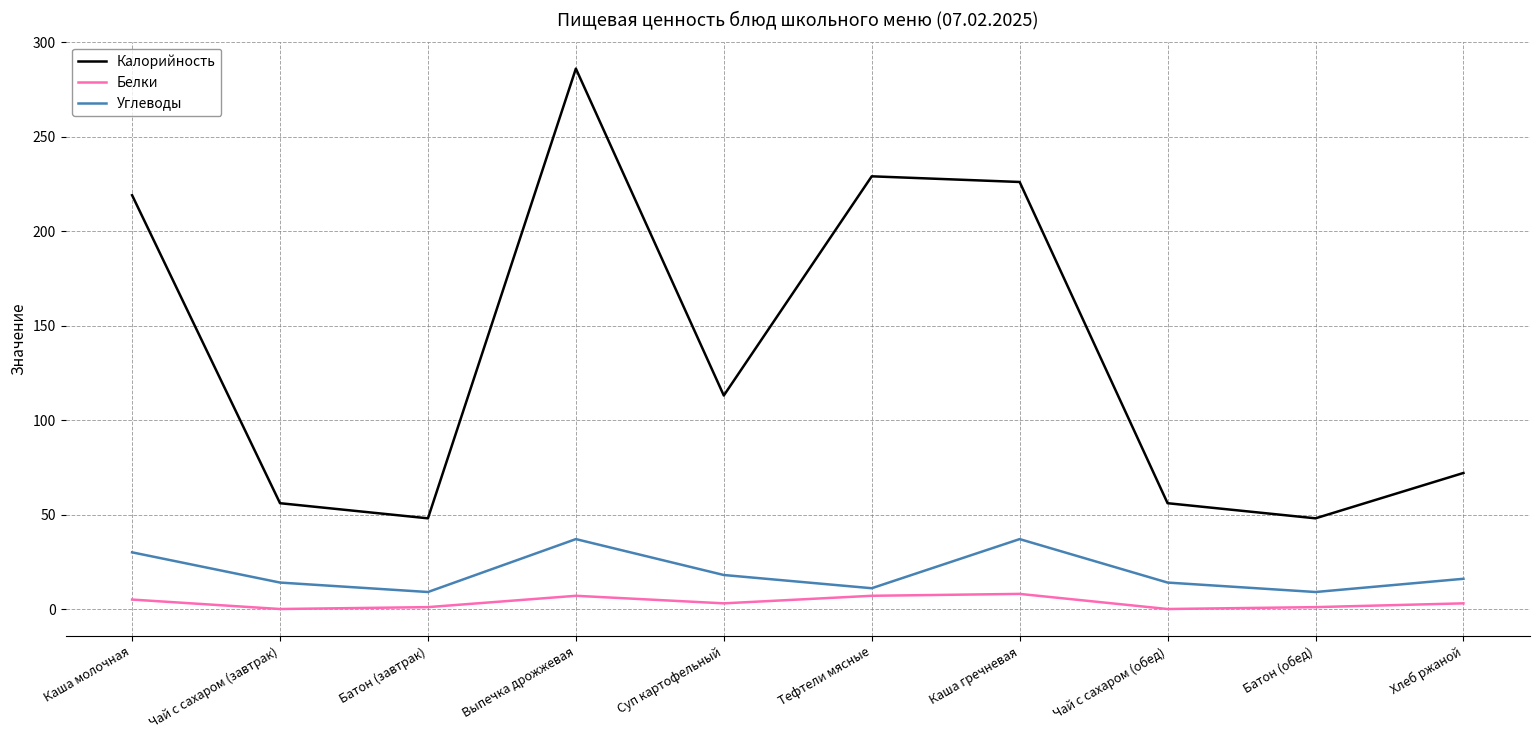

Is the value of Углеводы at Тефтели мясные greater than the value of Белки at Батон (завтрак)?

Yes